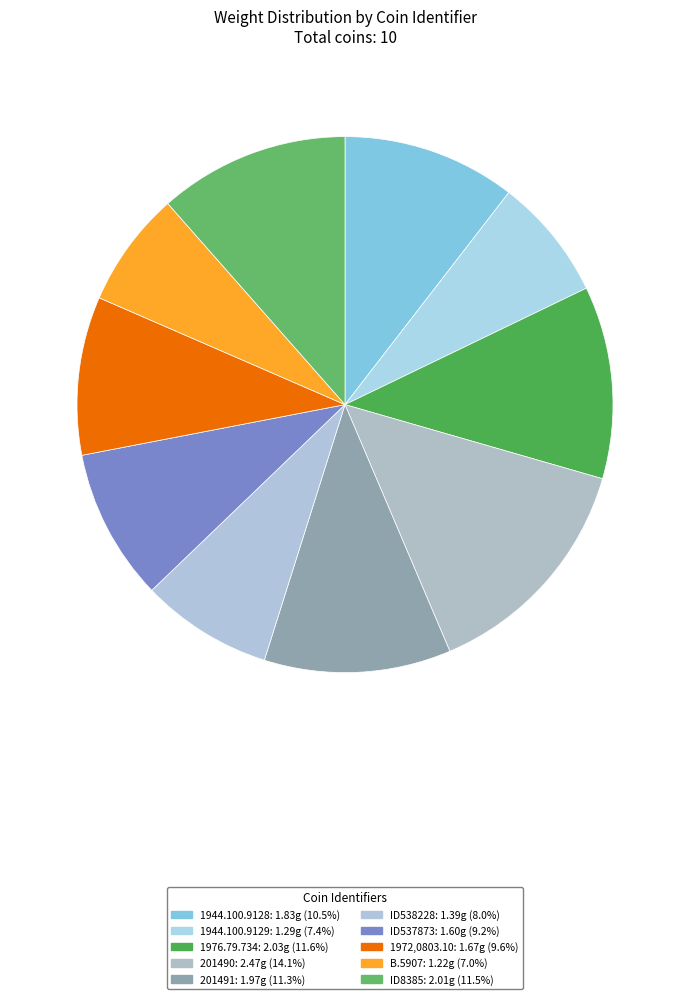

Is there a majority slice in this chart?

No